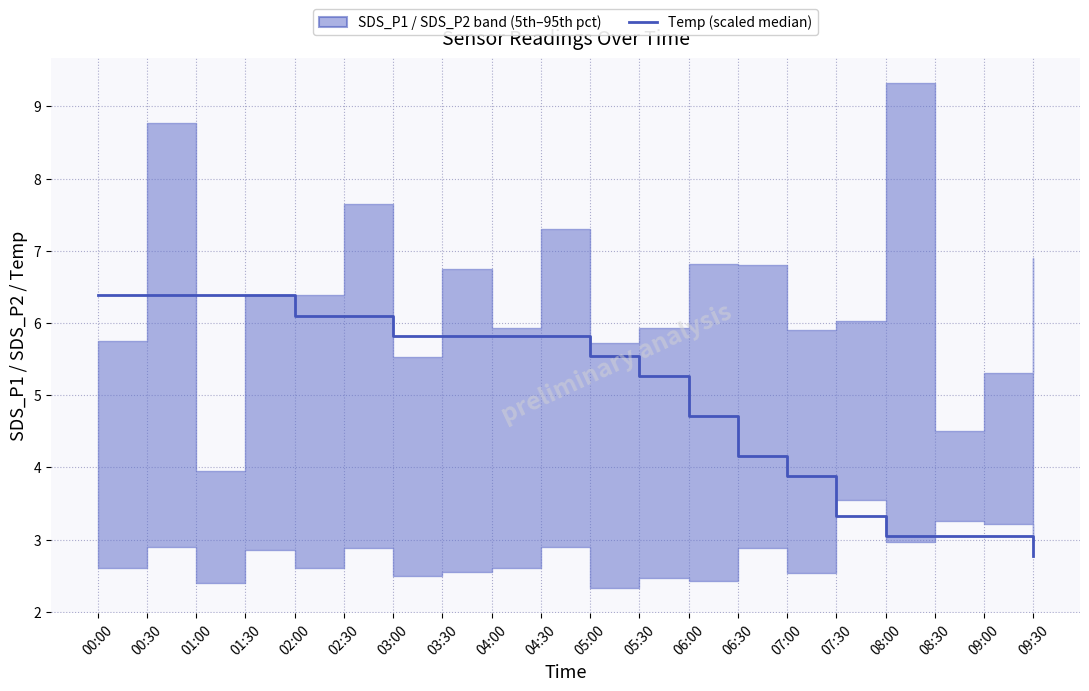

What is the greatest value displayed?

6.4